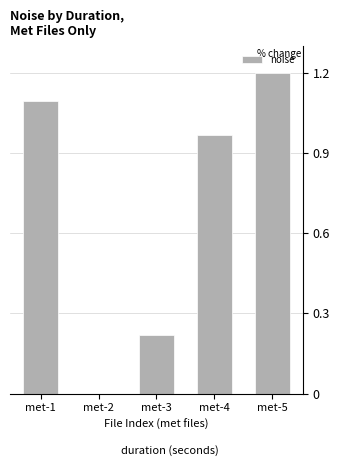

Between met-1 and met-5, which is larger?

met-5